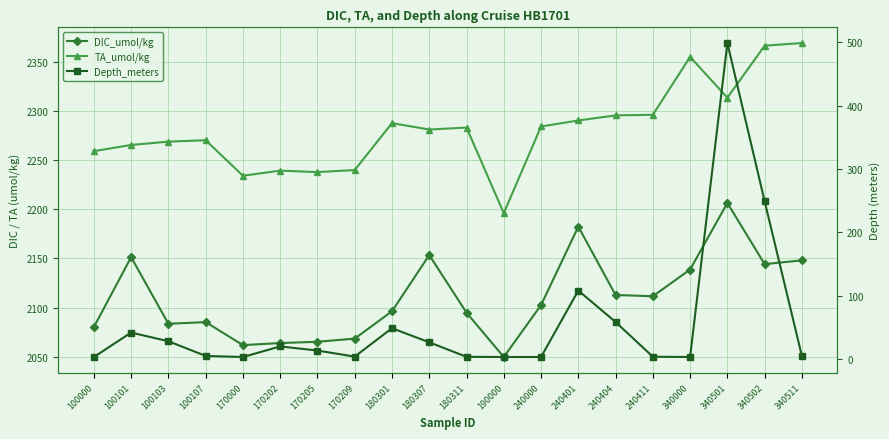

The value of Depth_meters at 340502 is 249.0. True or false?

True